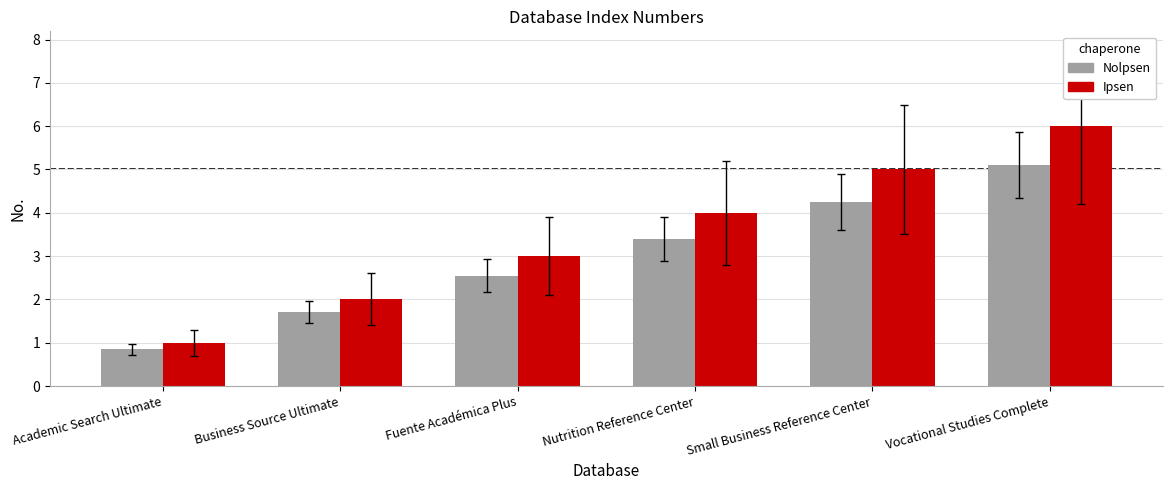

What is the difference between the second highest and minimum values in the Ipsen series?

4.0